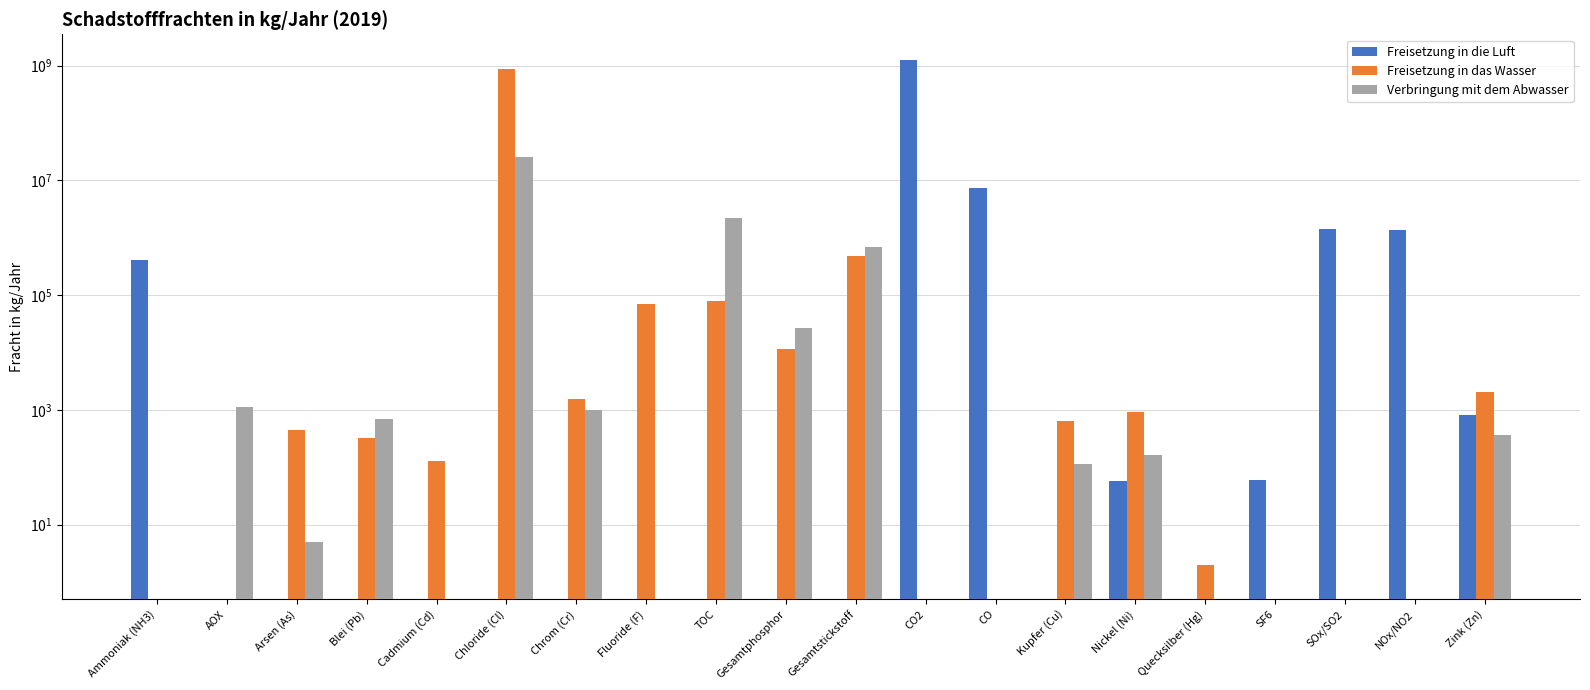

What is the greatest value displayed?

1273000000